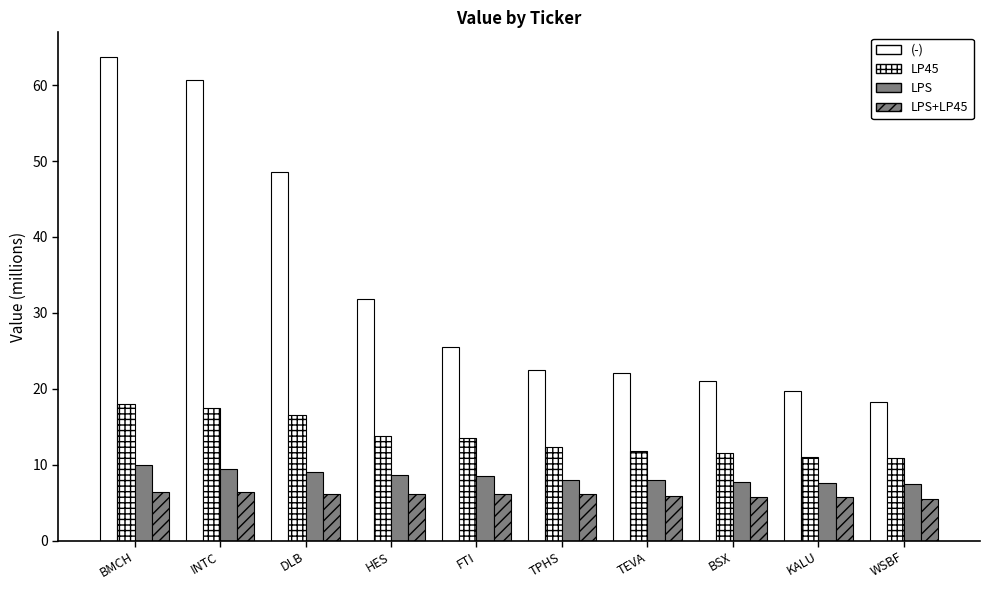

Count the number of data series in this chart.

4